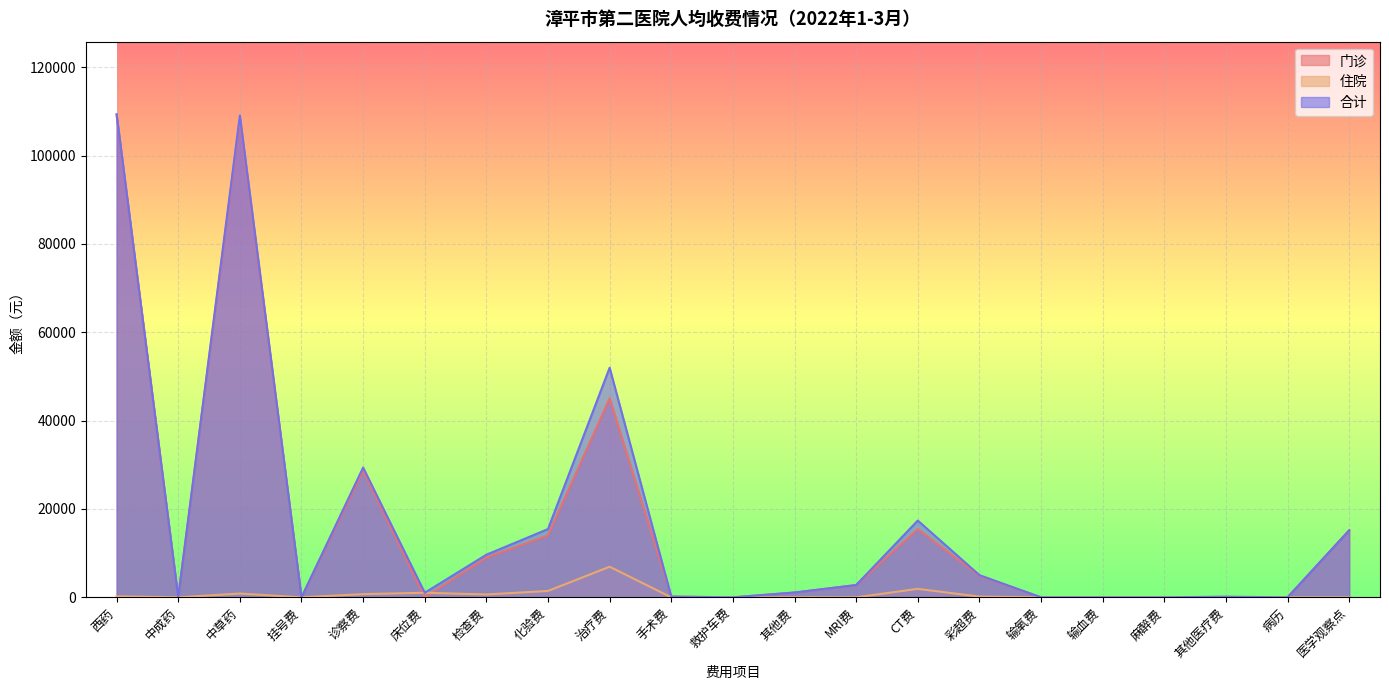

Reading left to right, what are all the values shown in this chart?

门诊: 109137.5	0.0	108186.1	0.0	28653.0	0.0	8995.0	14010.0	45043.7	169.0	0.0	1077.9	2780.0	15459.0	4863.0	0.0	0.0	0.0	58.6	0.0	15180.0
住院: 225.0	0.0	864.2	0.0	726.0	1040.0	649.0	1447.0	6929.5	0.0	0.0	19.5	0.0	1921.0	164.0	0.0	0.0	0.0	90.9	0.0	0.0
合计: 109362.6	0.0	109050.2	0.0	29379.0	1040.0	9644.0	15457.0	51973.2	169.0	0.0	1097.4	2780.0	17380.0	5027.0	0.0	0.0	0.0	149.6	0.0	15180.0